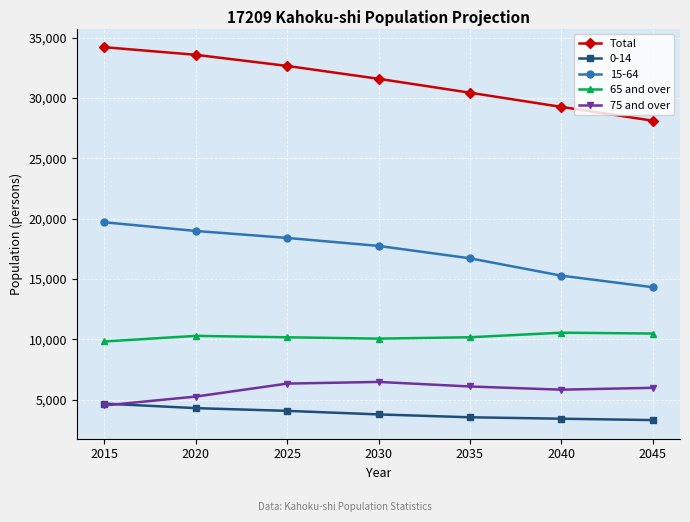

What is the spread (max minus min) of values at 2020?

29283